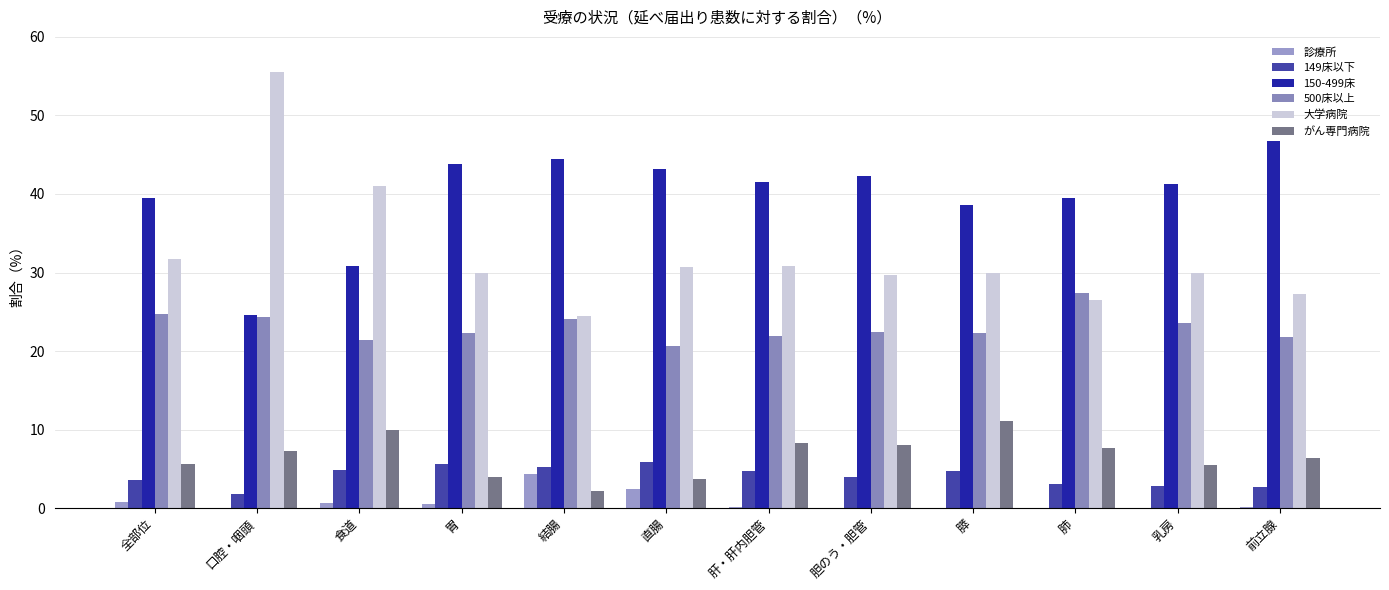

The 診療所 series shows 1.6 at 膵. True or false?

False